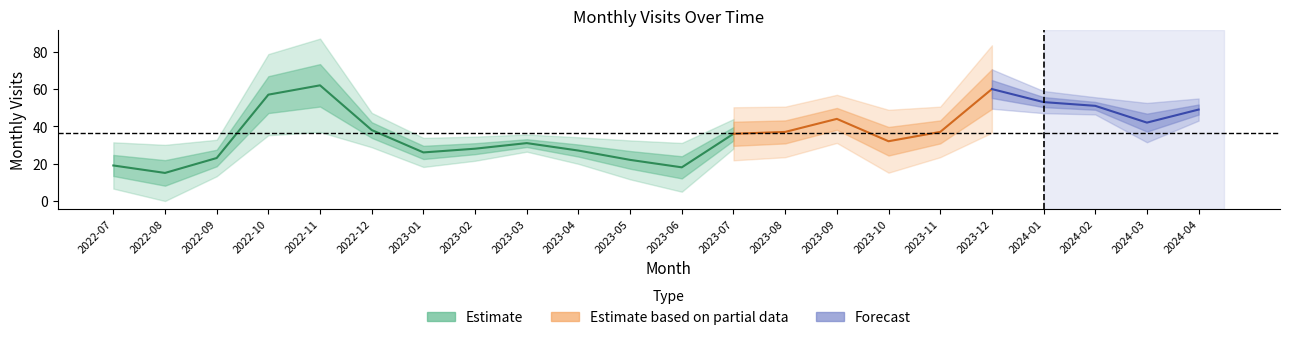

Which category has the highest value across all series?

2022-11